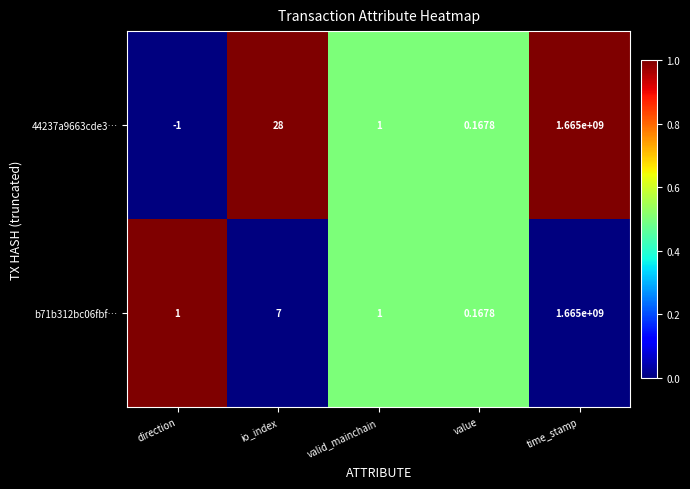

How many data points does each series have?

5